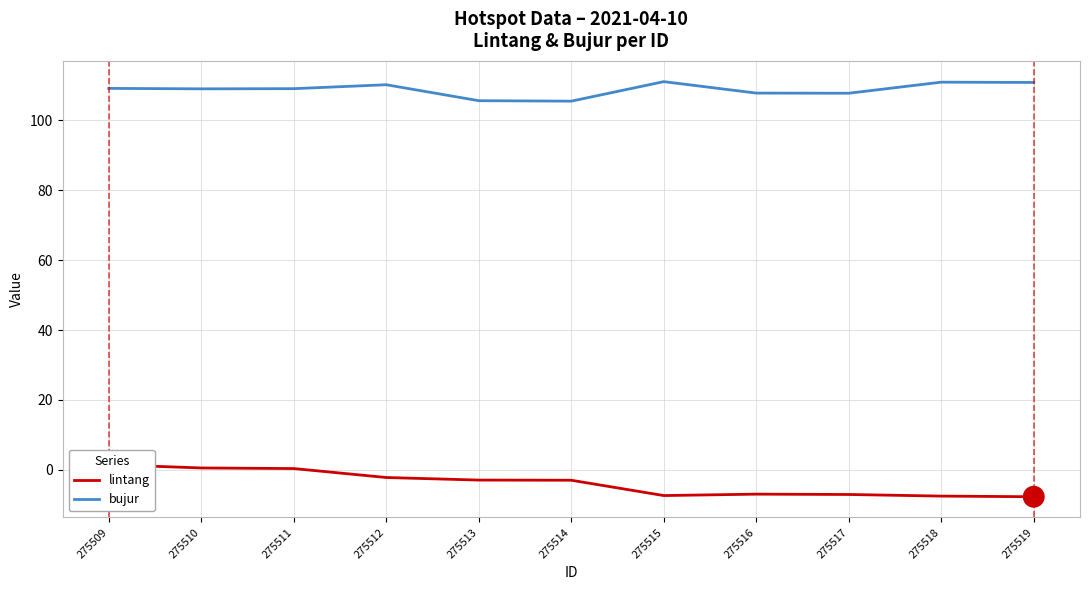

What is the value of the bujur point at the 5th from the left?

105.6